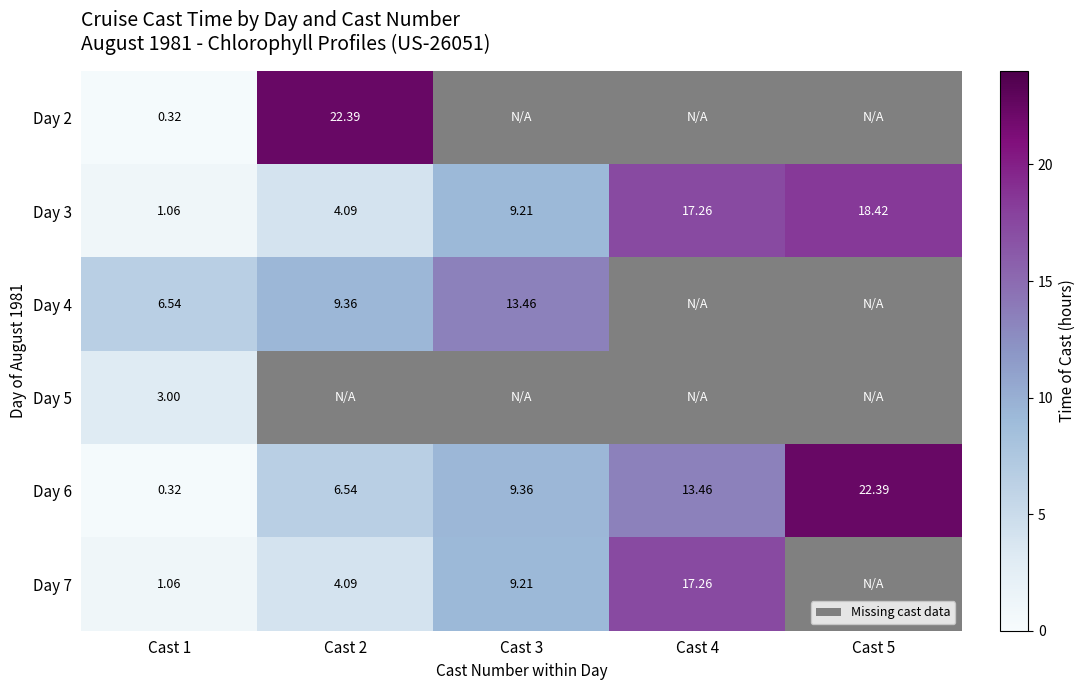

Rank the series by their maximum value, from lowest to highest.

Day 5, Day 4, Day 7, Day 3, Day 2, Day 6